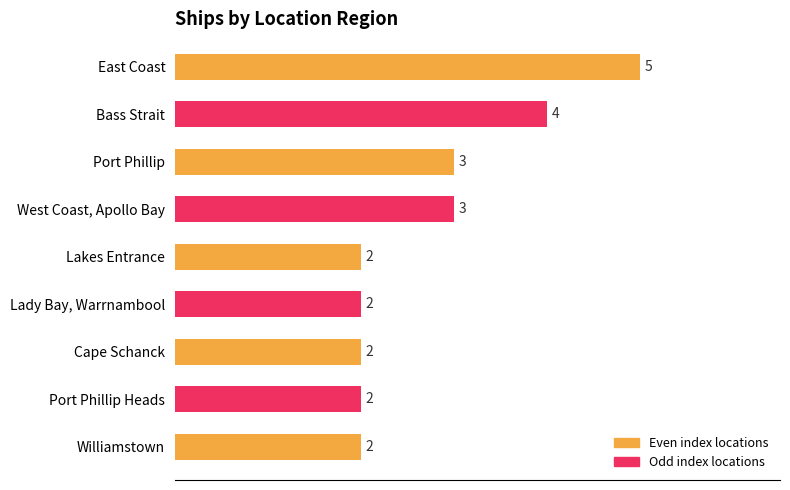

Are the bars grouped side by side (vs. stacked)?

No